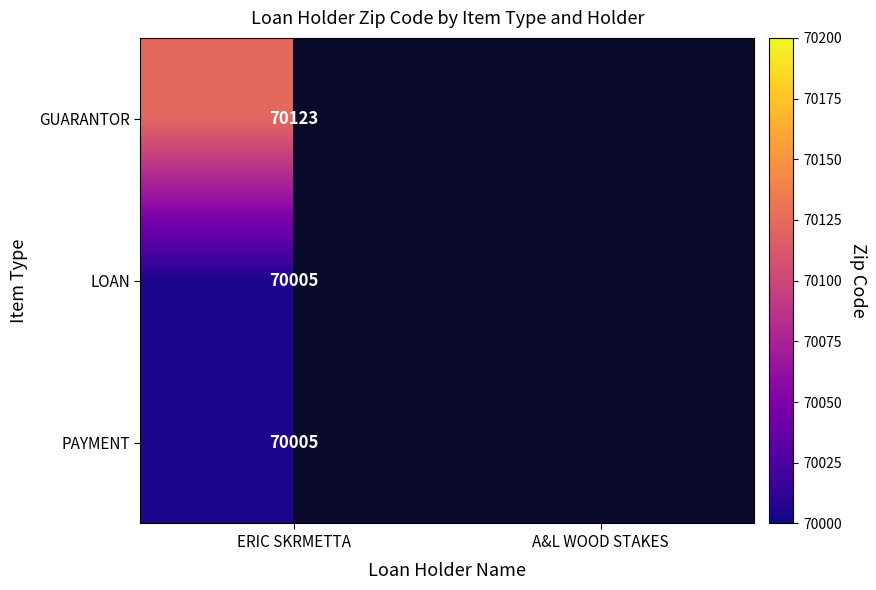

Is it true that GUARANTOR equals 70123 at ERIC SKRMETTA?

True